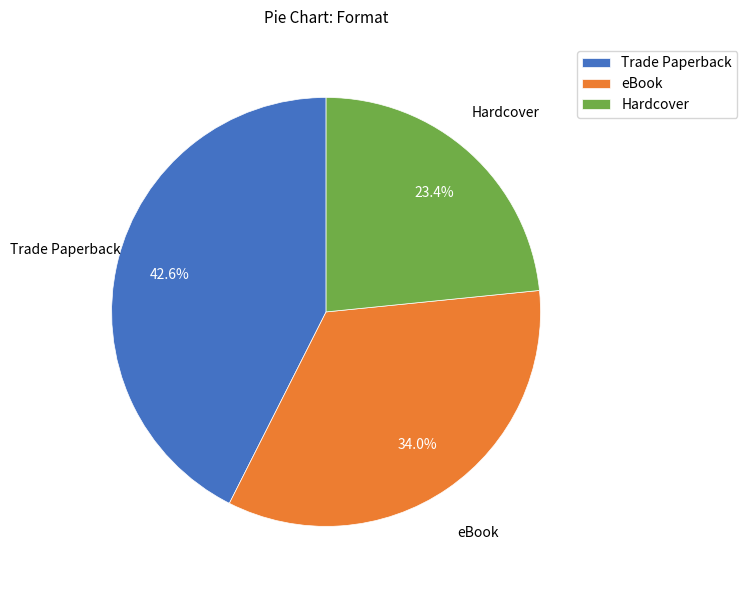

To the nearest percent, what portion does Hardcover represent?

23%